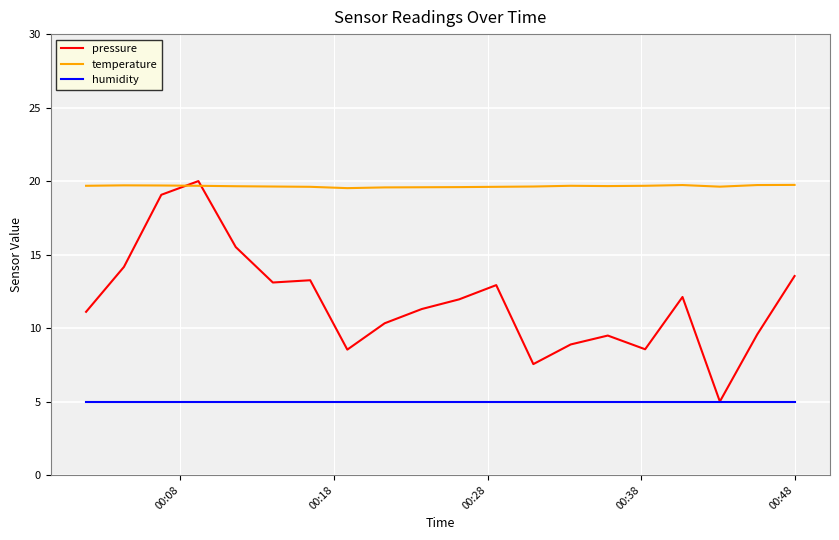

True or false: temperature and humidity cross at least once.

False